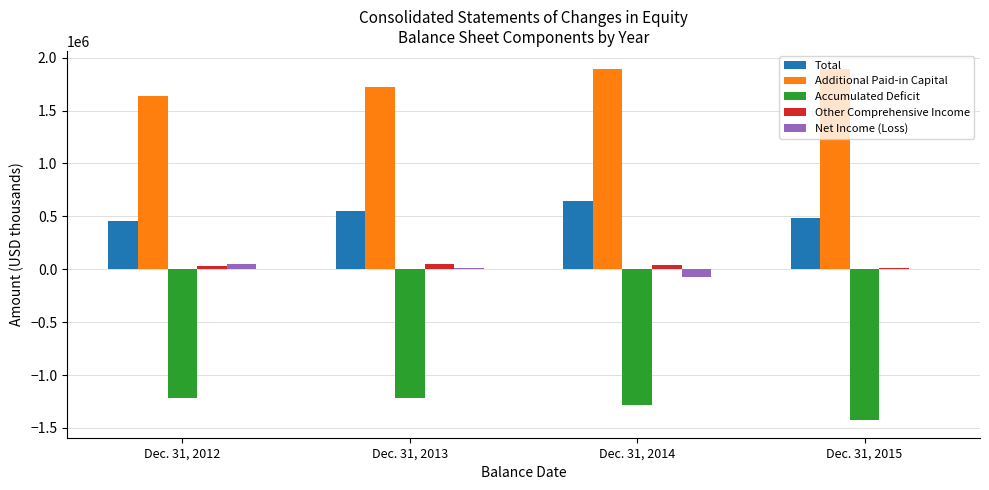

Is the value of Other Comprehensive Income at Dec. 31, 2015 greater than the value of Additional Paid-in Capital at Dec. 31, 2014?

No